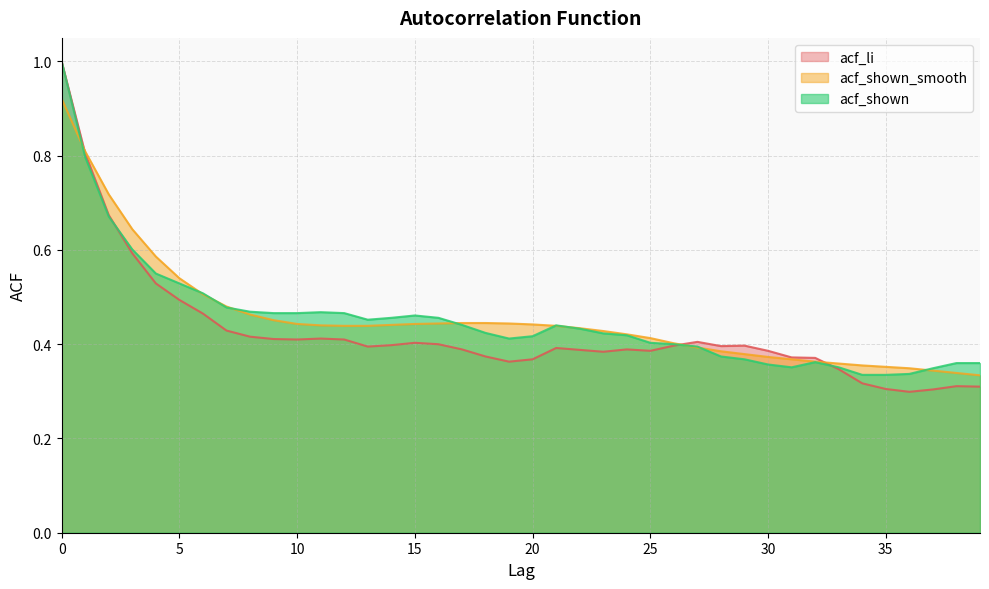

Reading left to right, transcribe all the data shown in this chart.

acf_li: 1.0	0.8	0.7	0.6	0.5	0.5	0.5	0.4	0.4	0.4	0.4	0.4	0.4	0.4	0.4	0.4	0.4	0.4	0.4	0.4	0.4	0.4	0.4	0.4	0.4	0.4	0.4	0.4	0.4	0.4	0.4	0.4	0.4	0.3	0.3	0.3	0.3	0.3	0.3	0.3
acf_shown_smooth: 0.9	0.8	0.7	0.6	0.6	0.5	0.5	0.5	0.5	0.5	0.4	0.4	0.4	0.4	0.4	0.4	0.4	0.4	0.4	0.4	0.4	0.4	0.4	0.4	0.4	0.4	0.4	0.4	0.4	0.4	0.4	0.4	0.4	0.4	0.4	0.4	0.3	0.3	0.3	0.3
acf_shown: 1.0	0.8	0.7	0.6	0.6	0.5	0.5	0.5	0.5	0.5	0.5	0.5	0.5	0.5	0.5	0.5	0.5	0.4	0.4	0.4	0.4	0.4	0.4	0.4	0.4	0.4	0.4	0.4	0.4	0.4	0.4	0.4	0.4	0.4	0.3	0.3	0.3	0.3	0.4	0.4